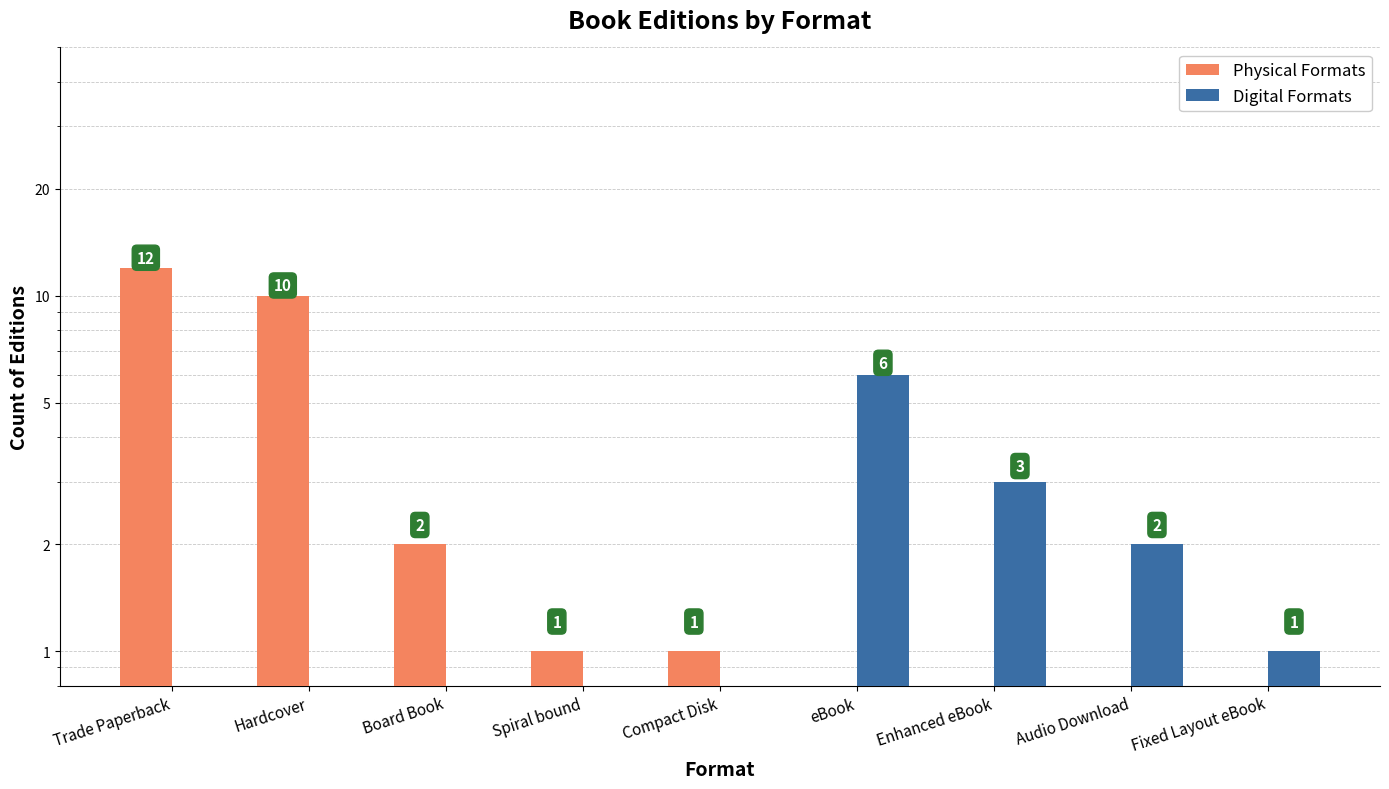

What is the label of the 3rd bar from the left?

Board Book